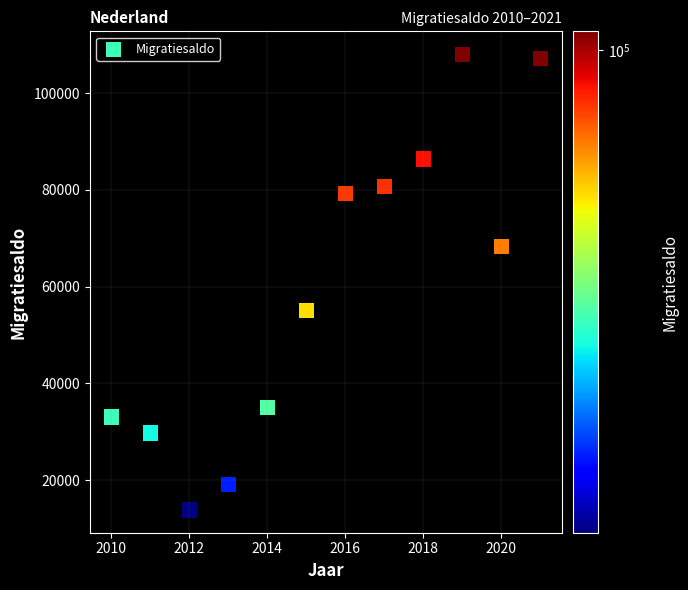

What is the range of Y values (max minus min)?

94152